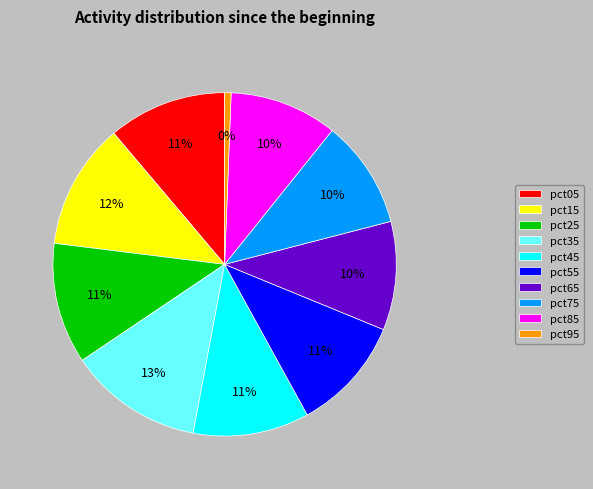

To the nearest percent, what portion does pct25 represent?

11%